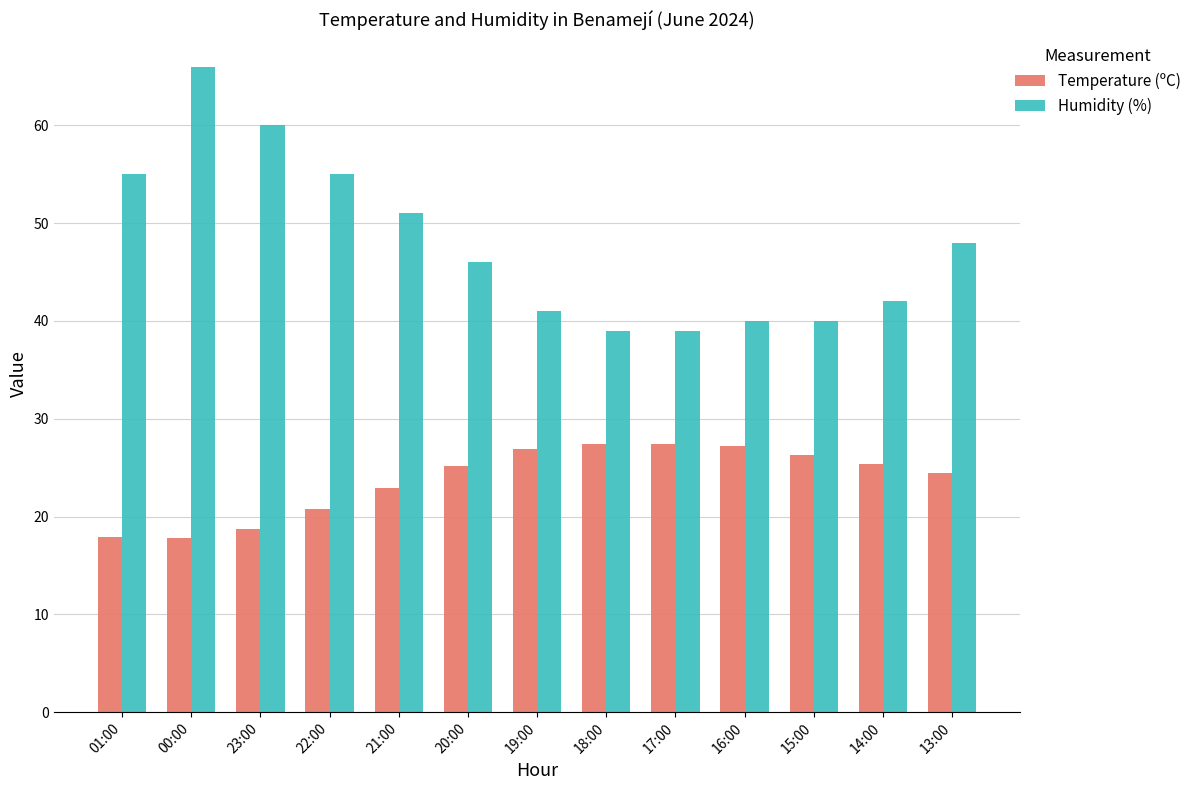

Does the chart contain any negative values?

No